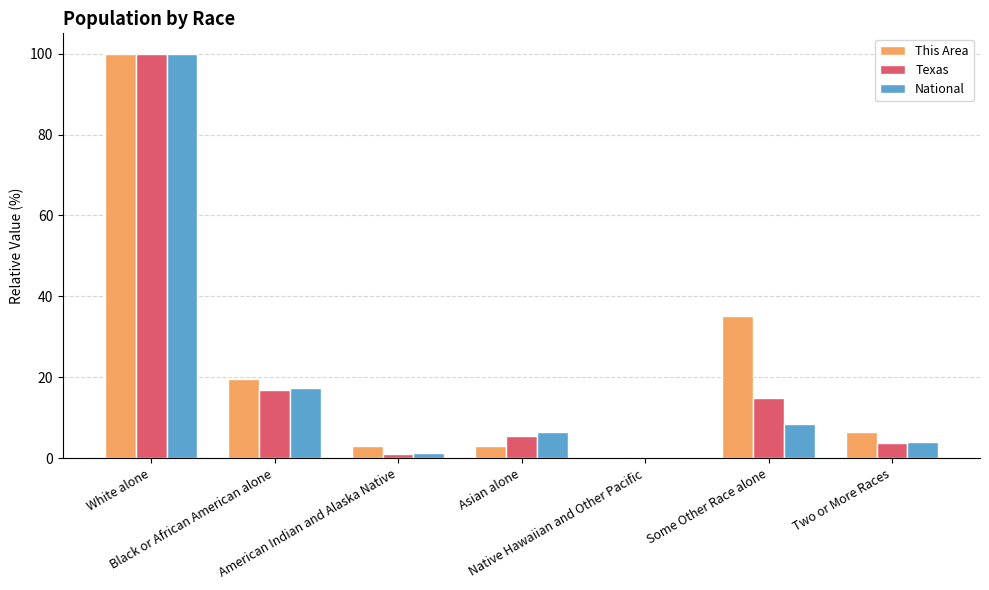

What is the sum of all This Area values?

167.5